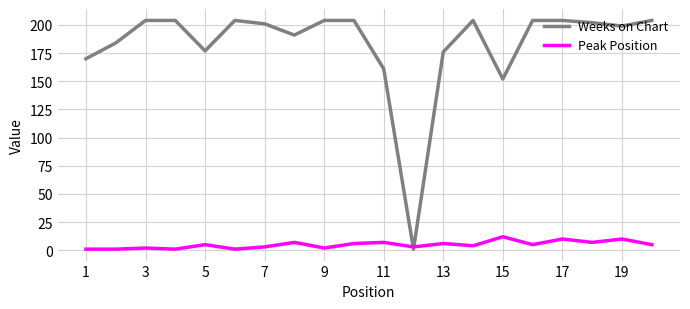

Rank the series by their average value, from highest to lowest.

Weeks on Chart, Peak Position